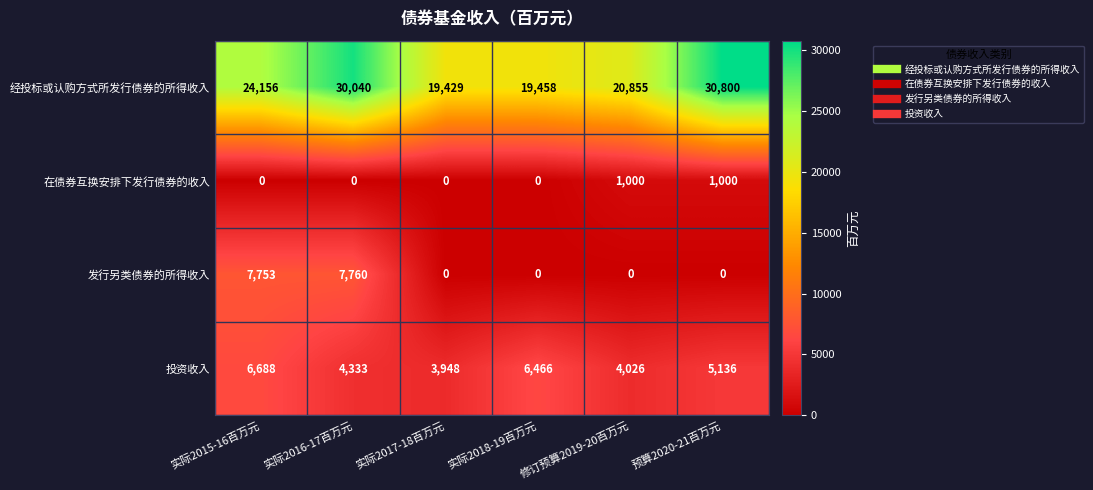

How many distinct data groups are displayed?

4